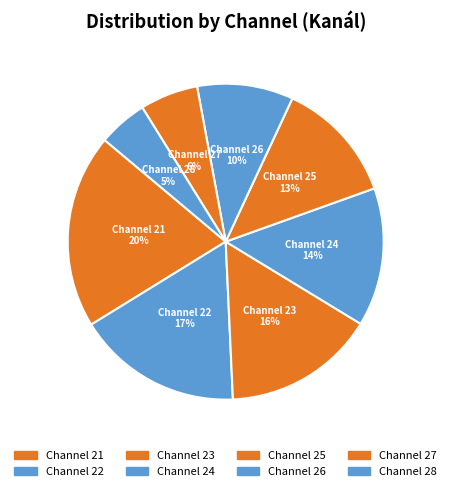

To the nearest percent, what is the difference between the Channel 21 and Channel 27 slice percentages?

14%